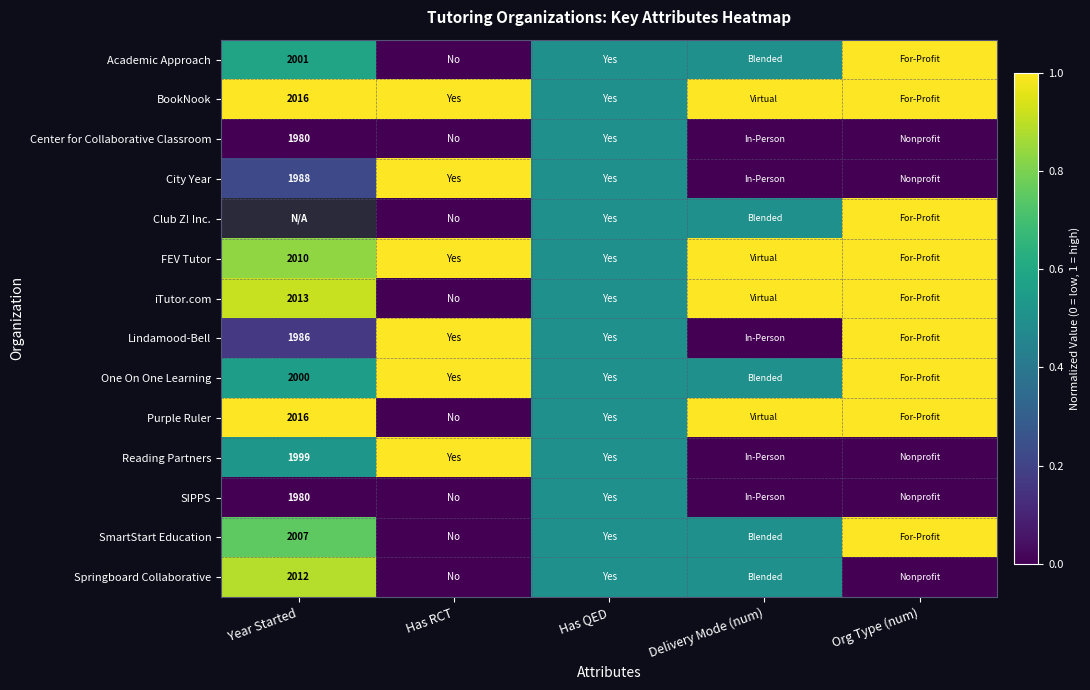

Is the value of SIPPS at Year Started greater than the value of Reading Partners at Year Started?

No